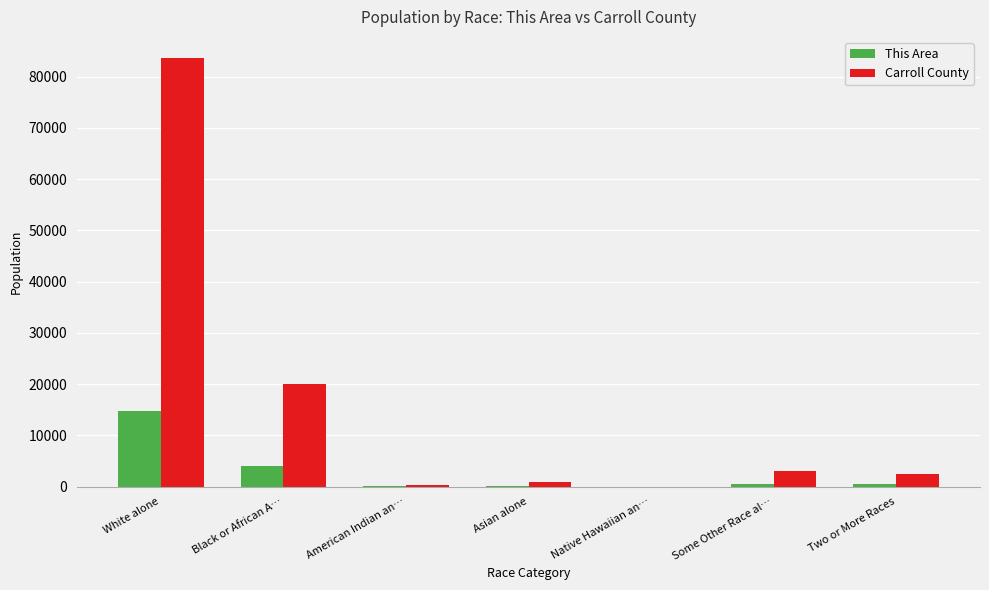

Read the This Area value at American Indian an…, to the nearest 100.

100